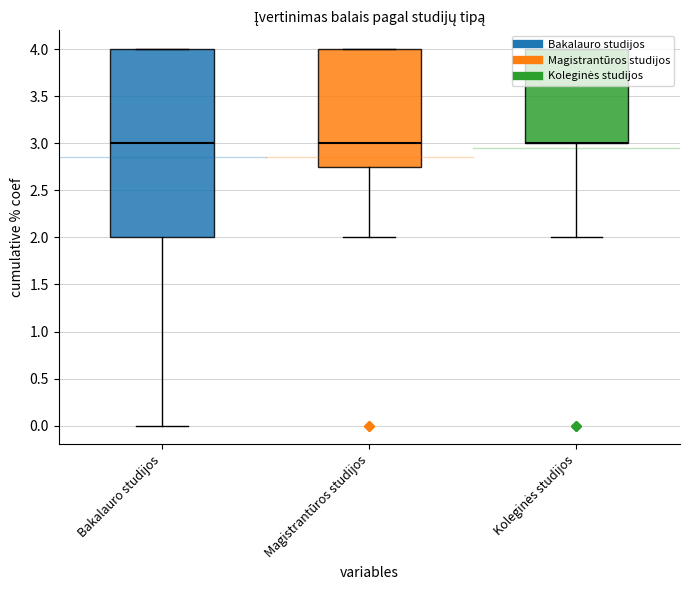

What is the average value of the Magistrantūros studijos series?

2.9